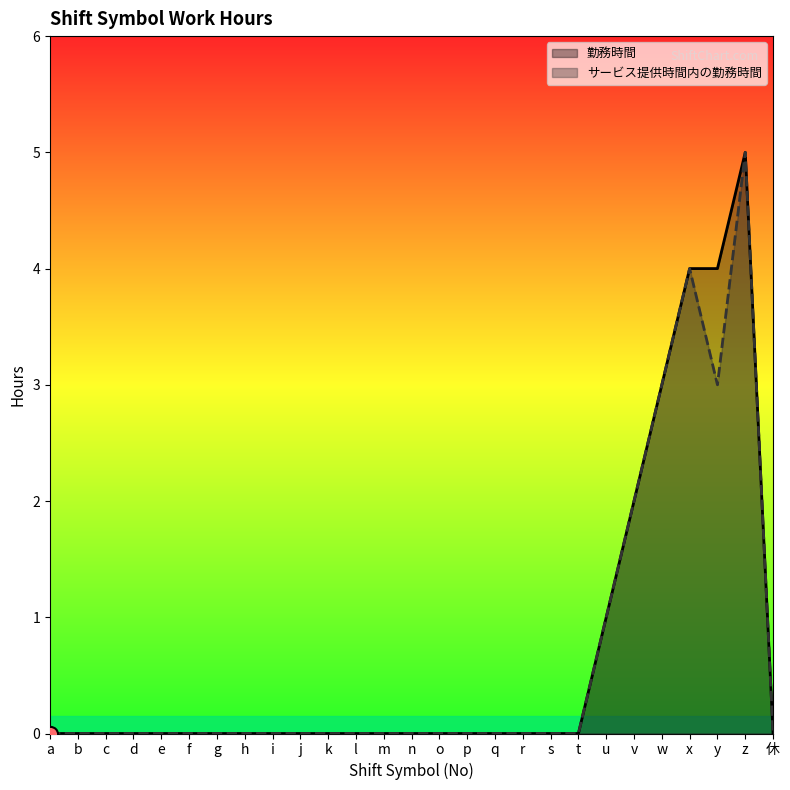

Which series has the largest total across all categories?

勤務時間